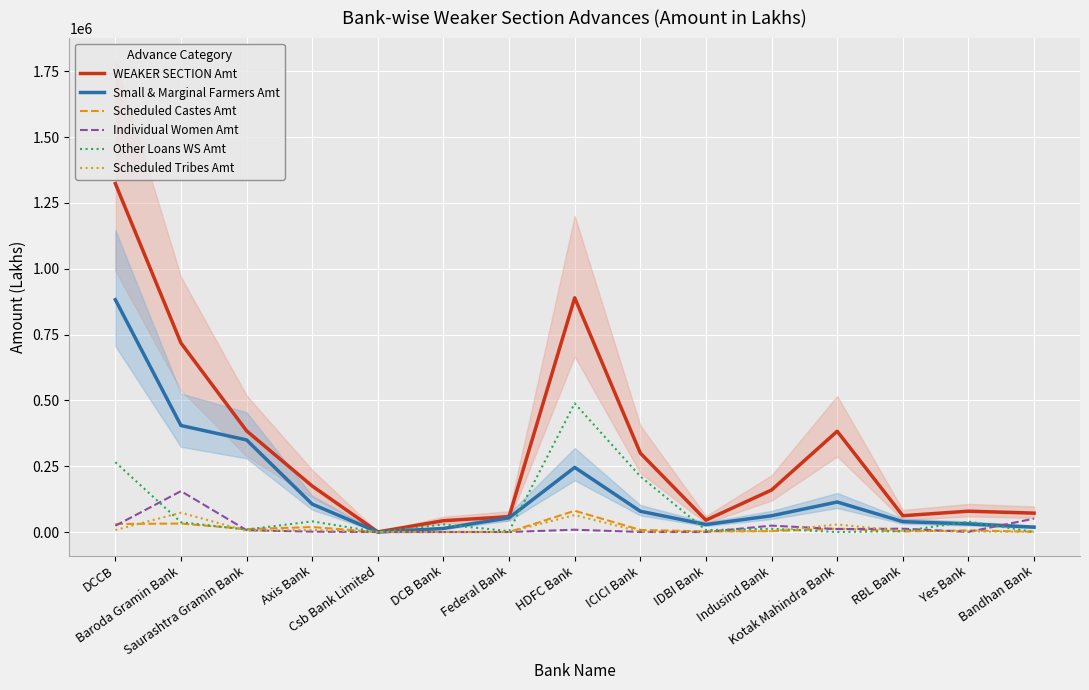

At which label is Individual Women Amt closest to 77681?

Bandhan Bank